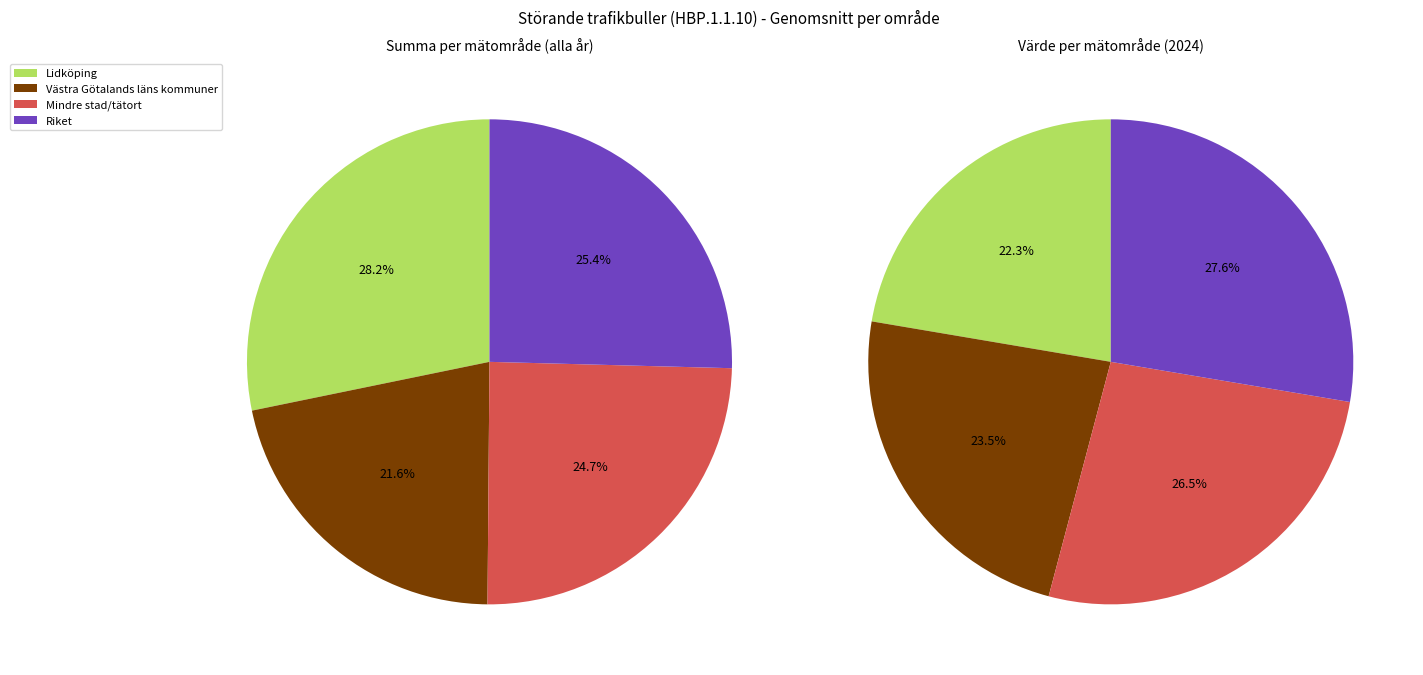

To the nearest percent, what is the average slice percentage?

25%